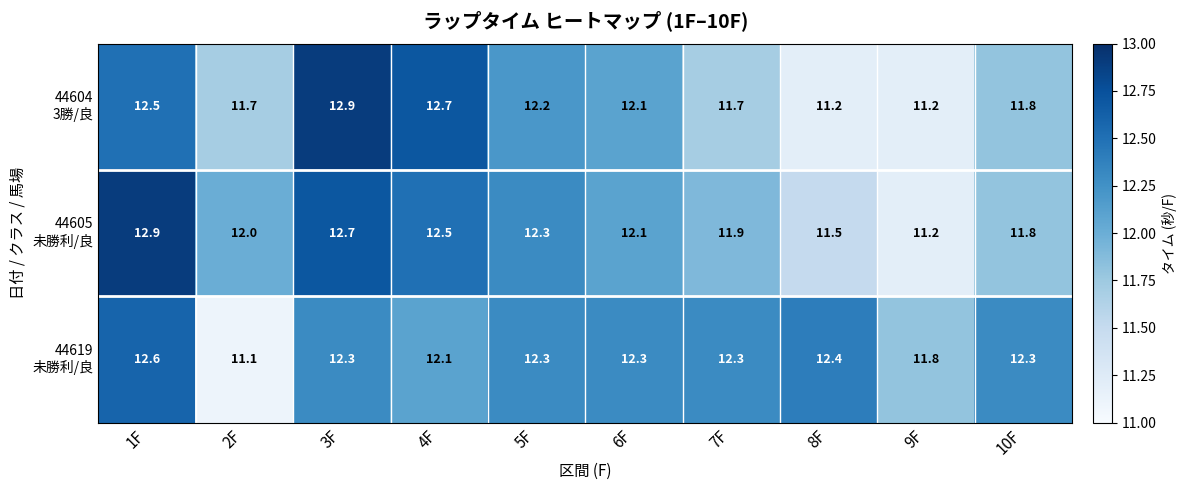

What is the difference between the highest and lowest values at 10F?

0.5